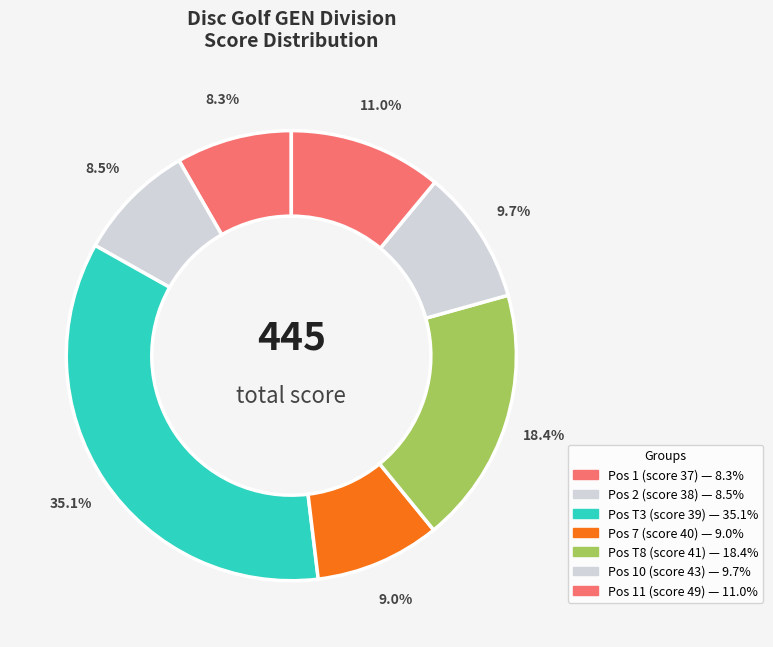

How many segments does this pie chart have?

7